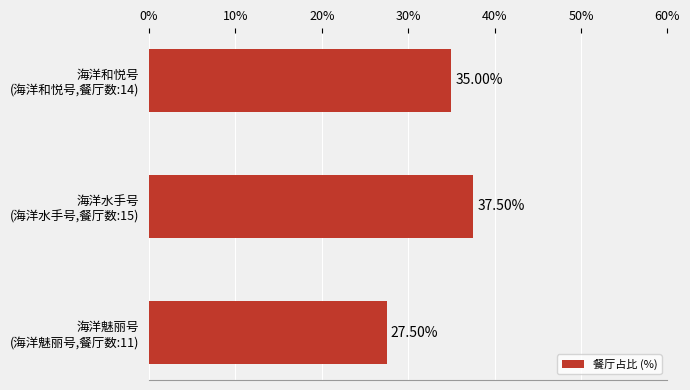

List the labels in order of value, smallest first.

海洋魅丽号
(海洋魅丽号,餐厅数:11), 海洋和悦号
(海洋和悦号,餐厅数:14), 海洋水手号
(海洋水手号,餐厅数:15)